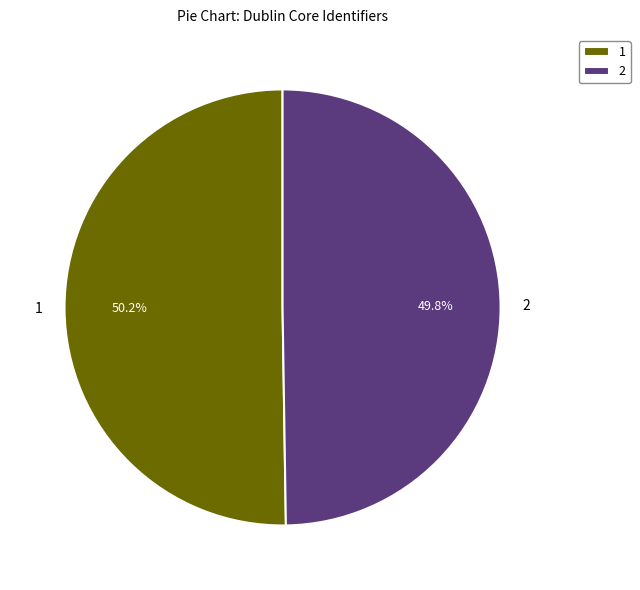

What is the ratio of the value at 1 to the value at 2?

1.0